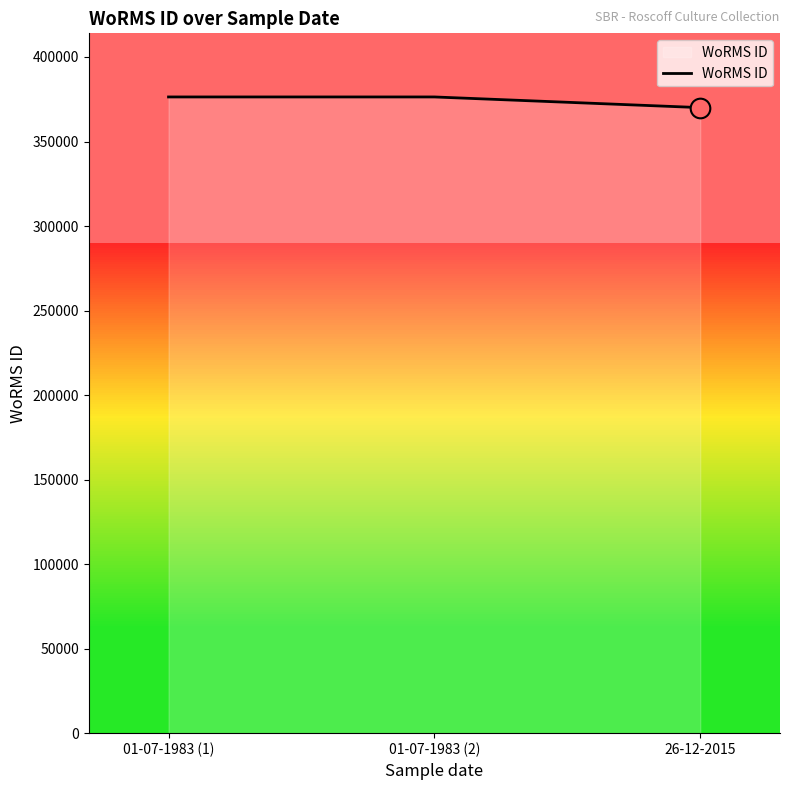

What is the change in value from 01-07-1983 (2) to 26-12-2015?

-6306